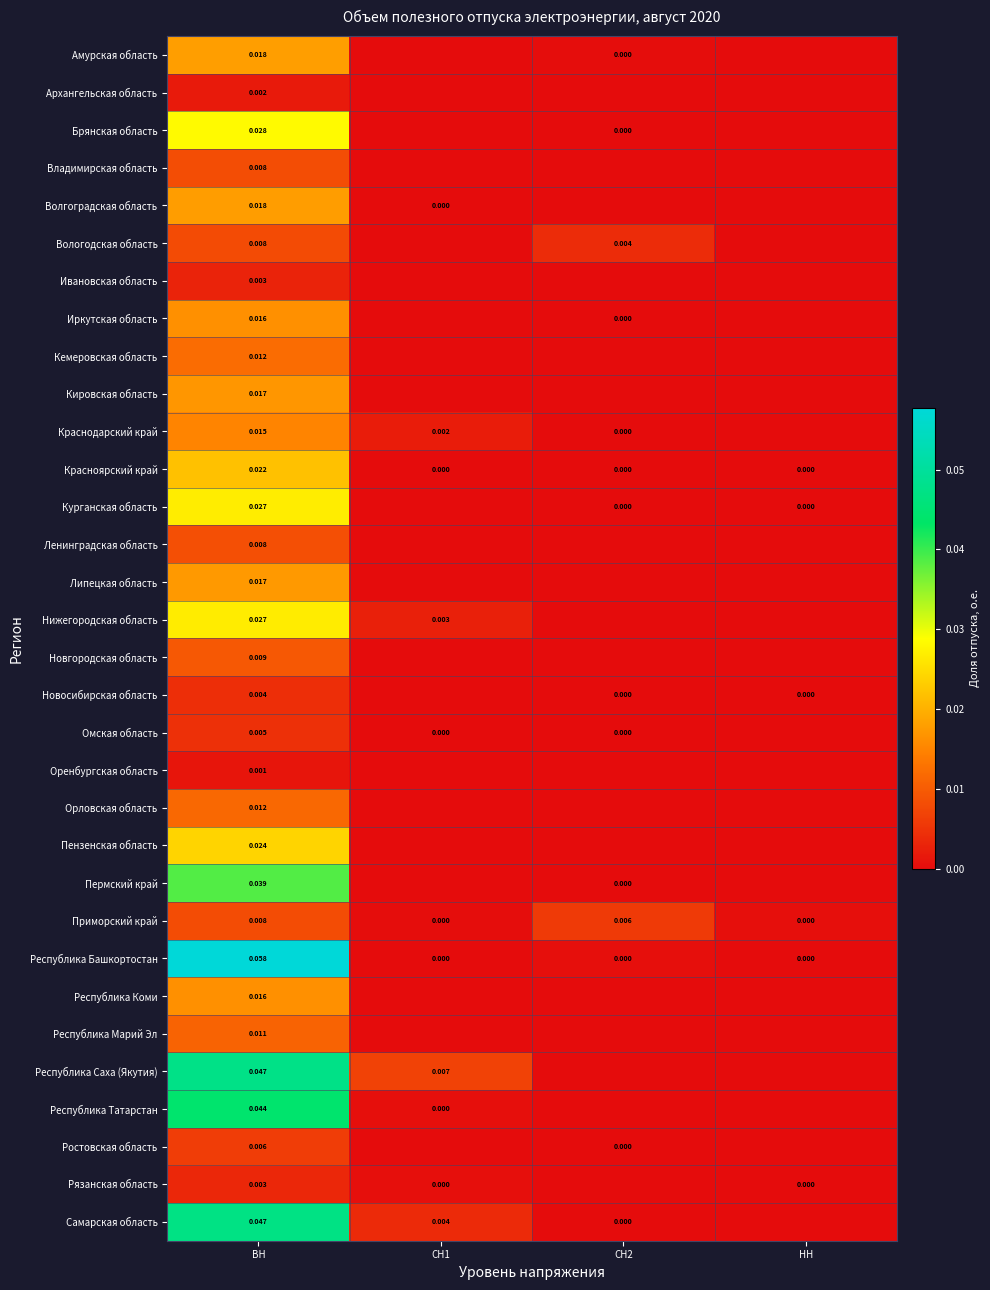

List the series in order of their peak value, lowest first.

Оренбургская область, Архангельская область, Ивановская область, Рязанская область, Новосибирская область, Омская область, Ростовская область, Вологодская область, Приморский край, Владимирская область, Ленинградская область, Новгородская область, Республика Марий Эл, Орловская область, Кемеровская область, Краснодарский край, Иркутская область, Республика Коми, Кировская область, Липецкая область, Волгоградская область, Амурская область, Красноярский край, Пензенская область, Нижегородская область, Курганская область, Брянская область, Пермский край, Республика Татарстан, Самарская область, Республика Саха (Якутия), Республика Башкортостан